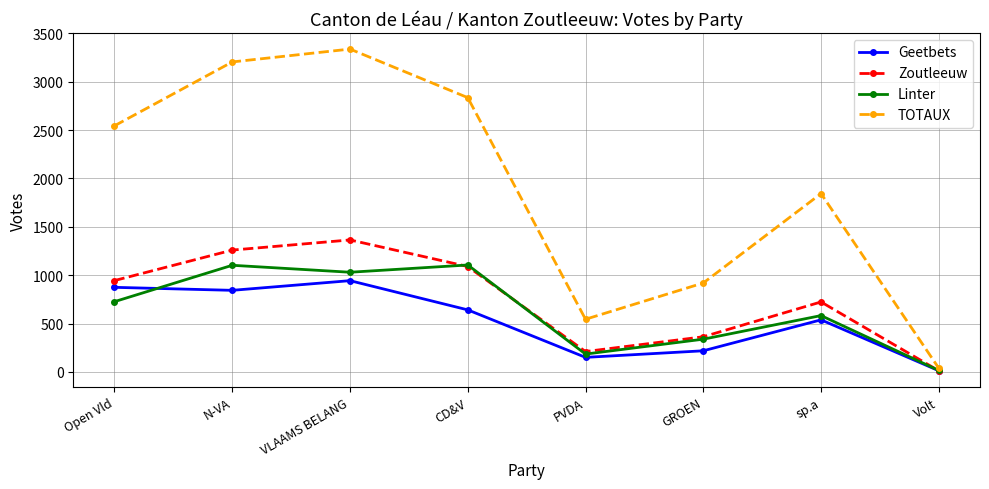

What is the value of the Linter point at the 5th from the left?

184